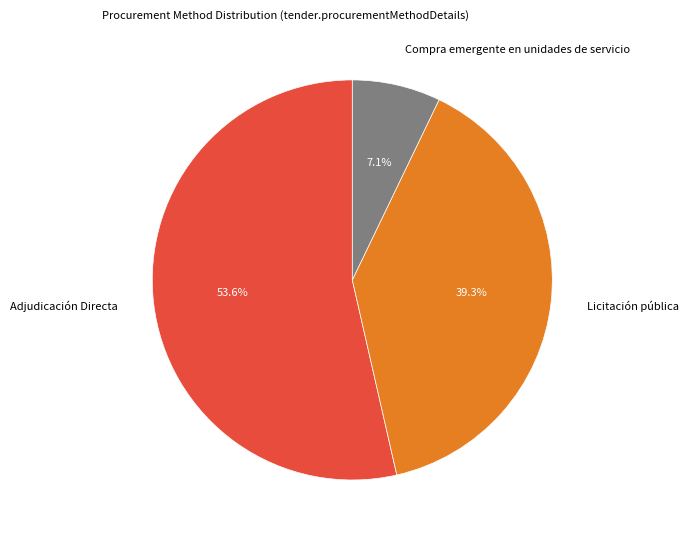

Combined, what portion of the pie is Compra emergente en unidades de servicio and Licitación pública?

46.4%